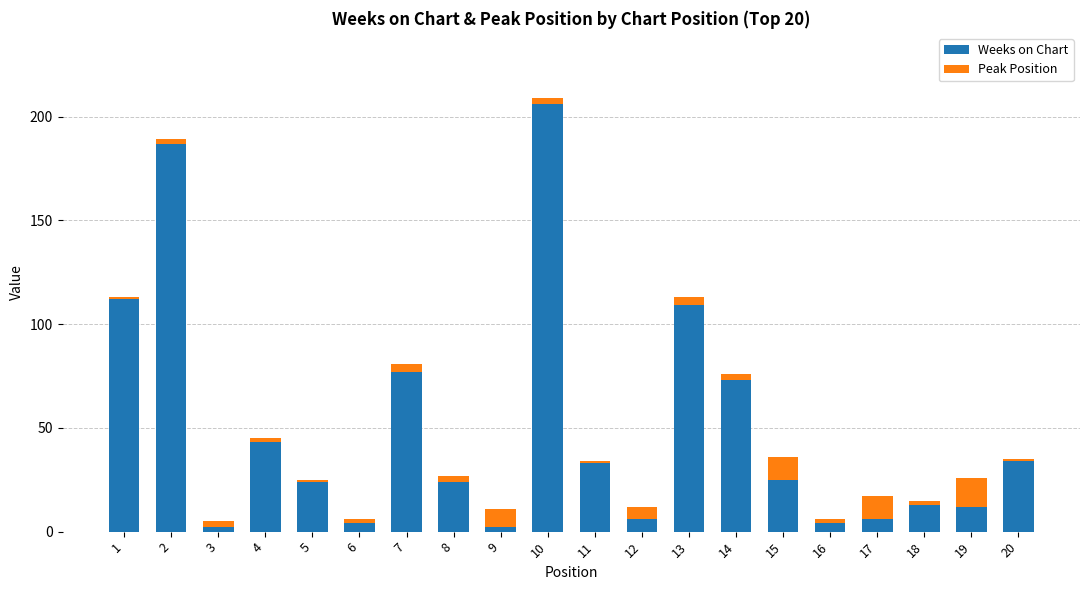

What is the highest value of the Weeks on Chart series?

206